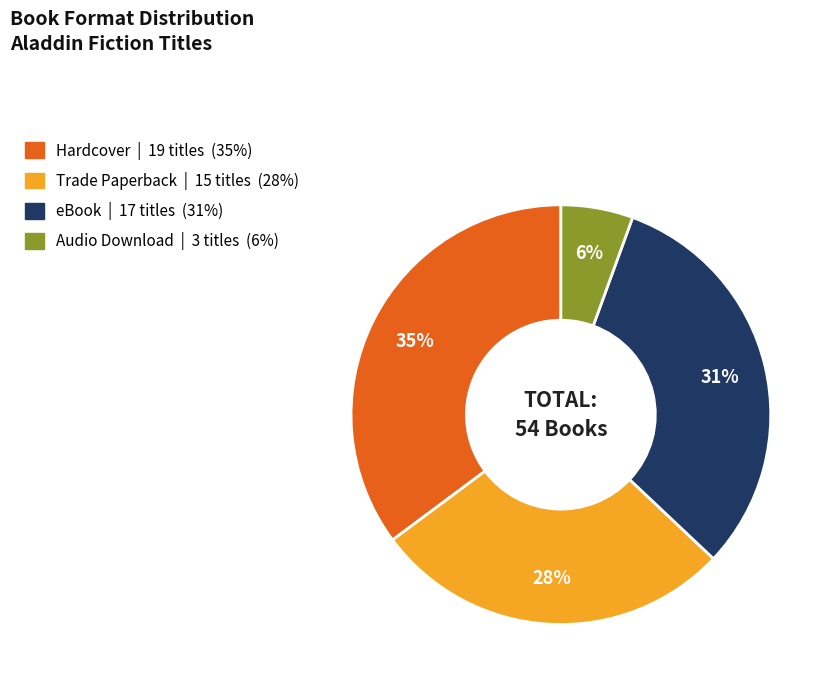

Do Hardcover and eBook together represent more than half of the pie?

Yes